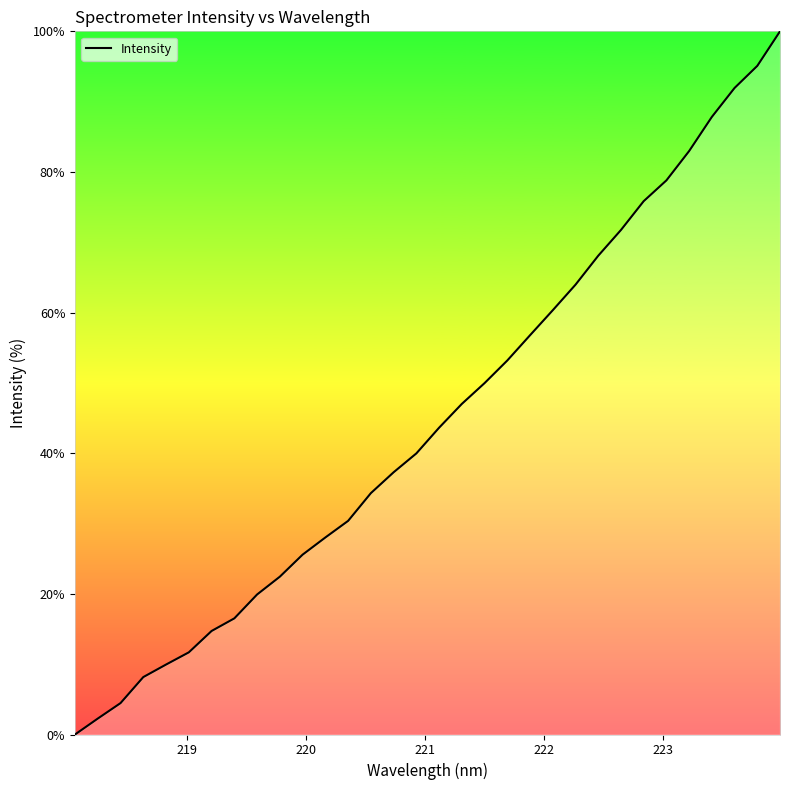

What is the maximum value shown in the chart?

100.0